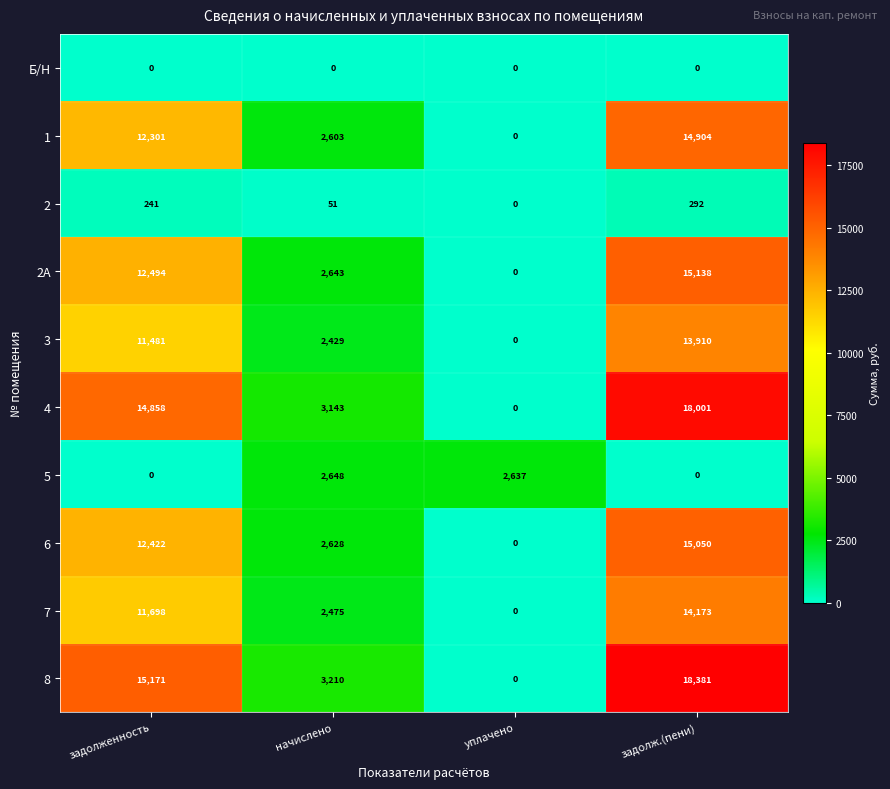

What value does the 4 series have at начислено, to the nearest 100?

3100